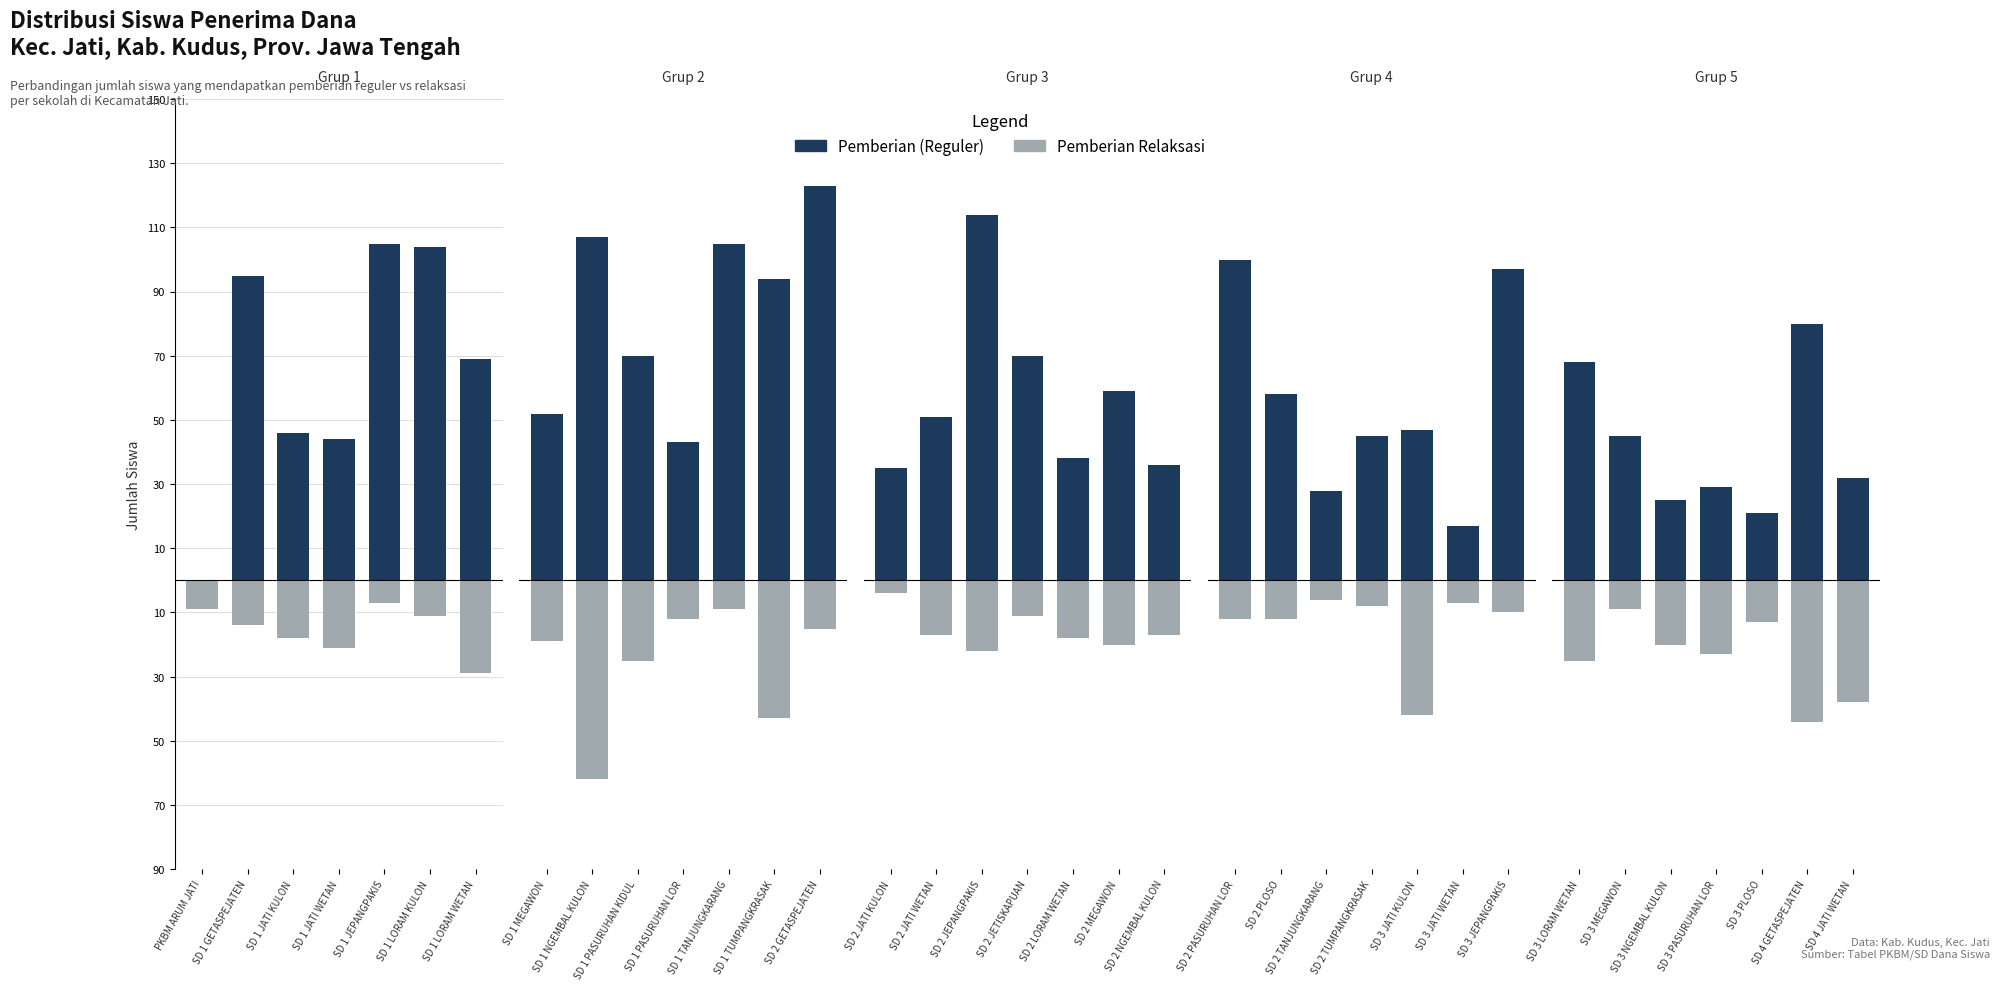

Between SD 4 GETASPEJATEN and SD 3 MEGAWON, which is larger?

SD 4 GETASPEJATEN